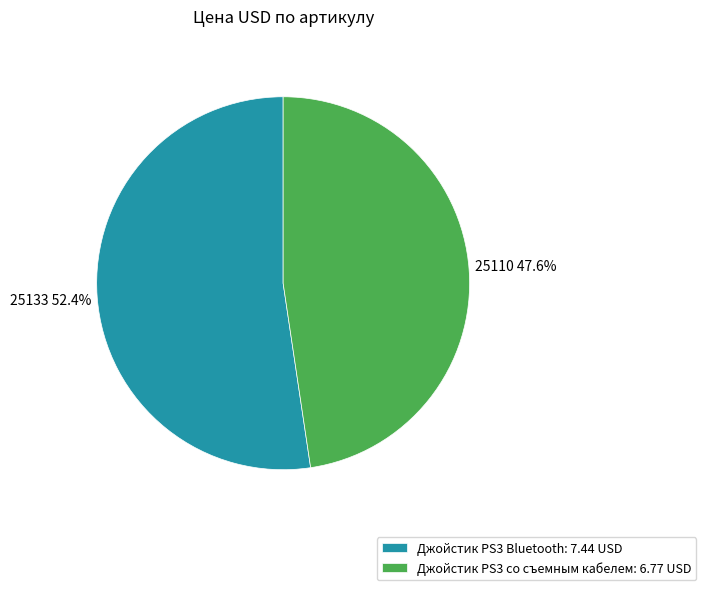

Between Джойстик PS3 со съемным кабелем: 6.77 USD and Джойстик PS3 Bluetooth: 7.44 USD, which is larger?

Джойстик PS3 Bluetooth: 7.44 USD